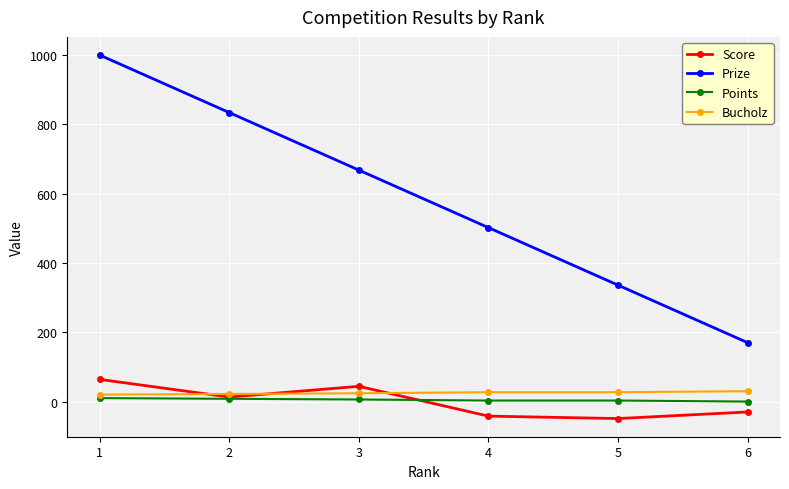

True or false: Points and Score intersect in this chart.

True